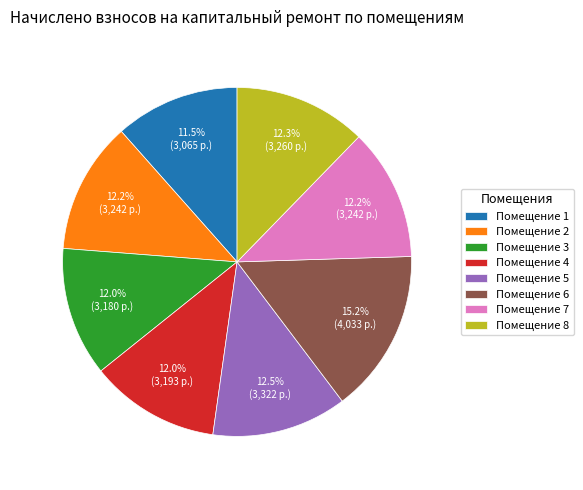

Which has a higher value, Помещение 6 or Помещение 5?

Помещение 6